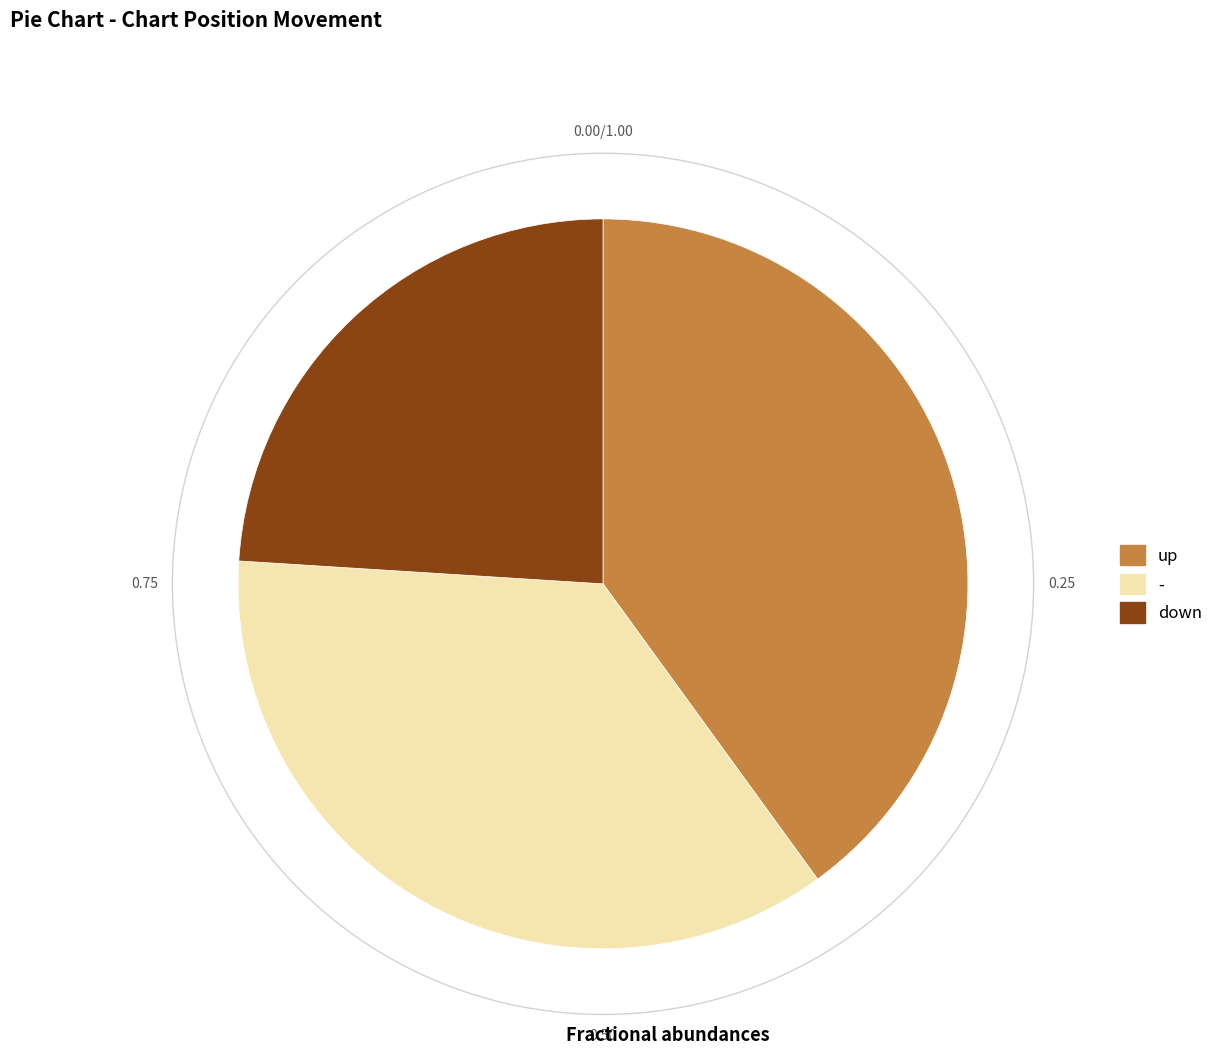

How many segments does this pie chart have?

3